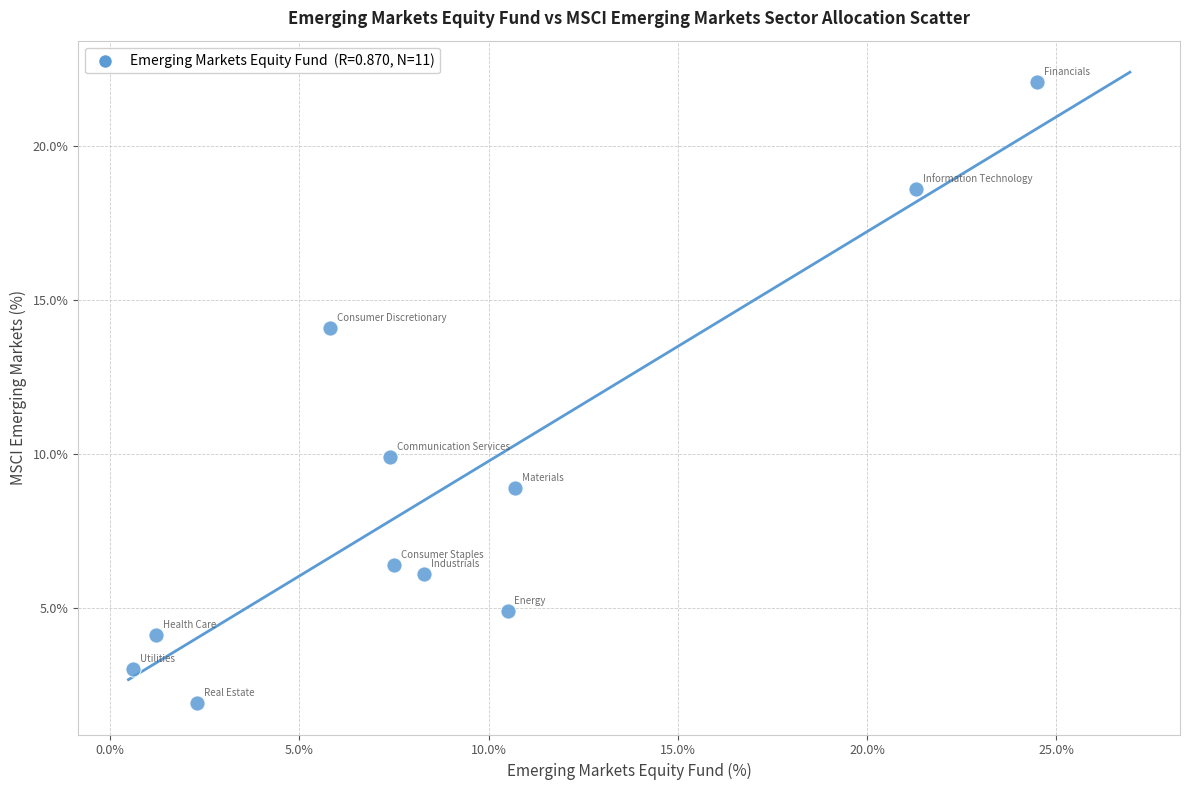

What is the average X value?

9.1